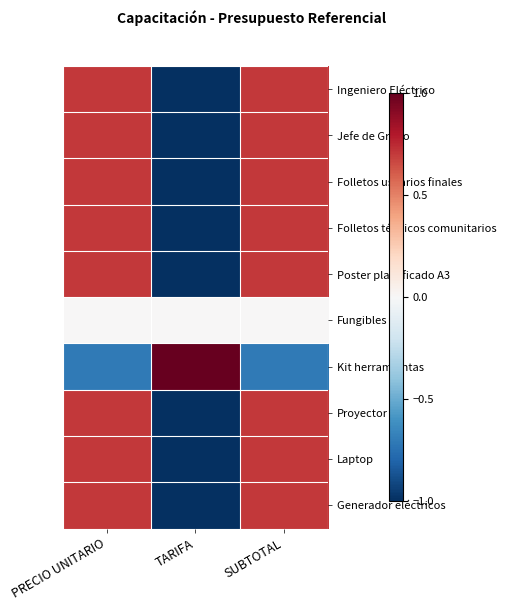

Which series has the largest range (max minus min)?

Jefe de Grupo